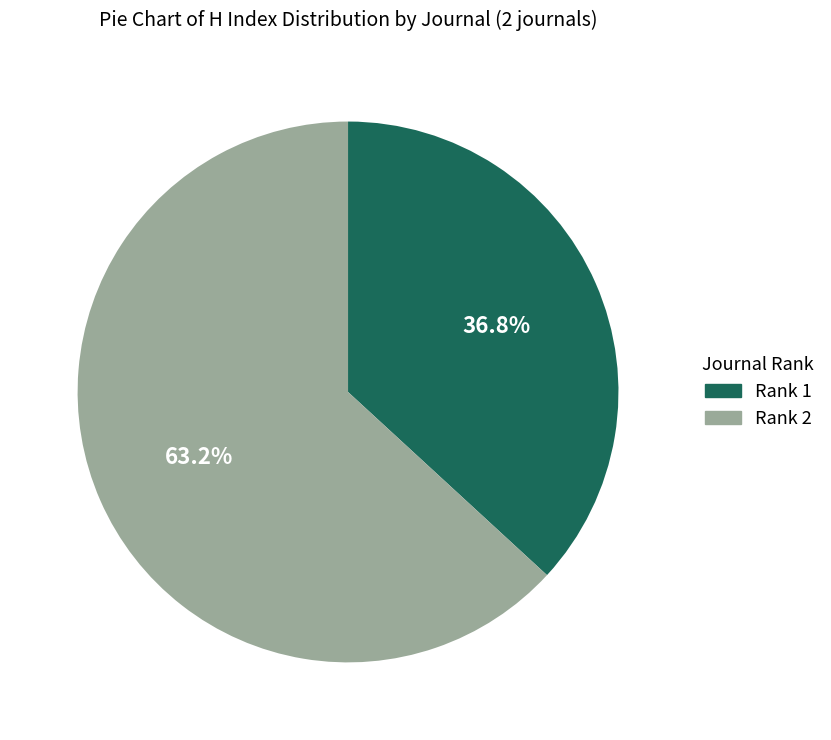

Is there a majority slice in this chart?

Yes